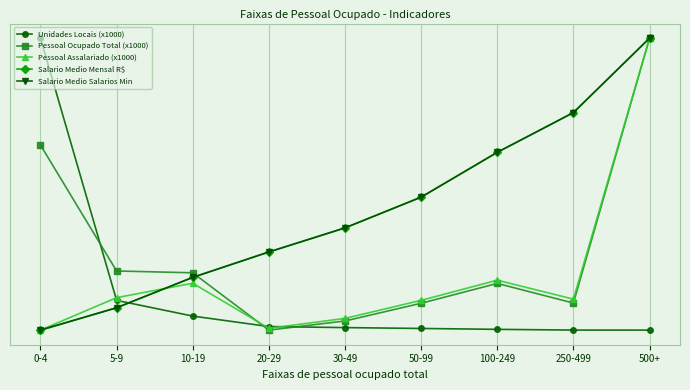

How many times do Pessoal Ocupado Total (x1000) and Unidades Locais (x1000) cross each other?

3